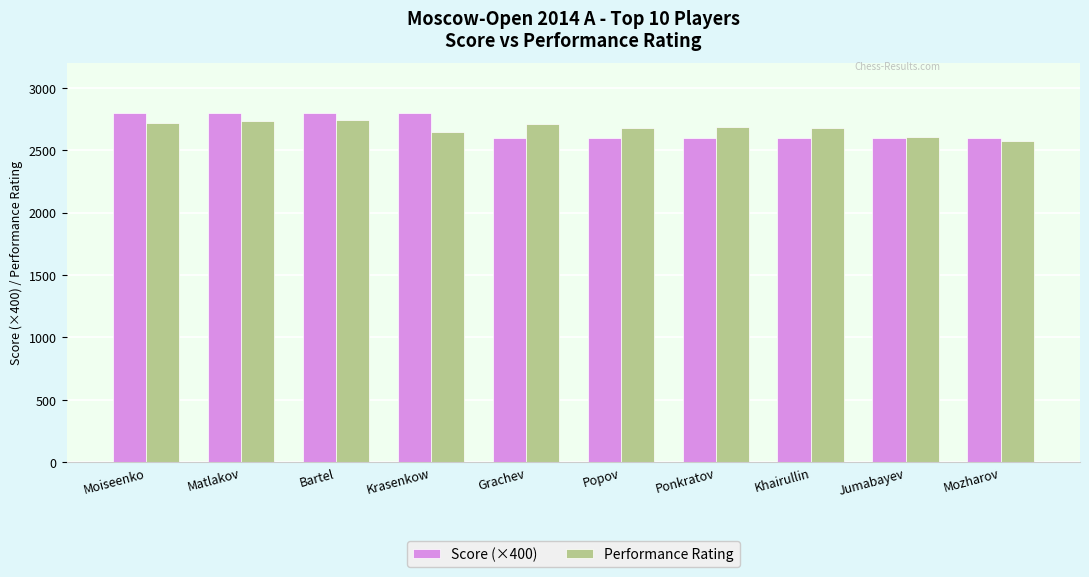

What is the difference between the maximum and minimum values in the Performance Rating series?

169